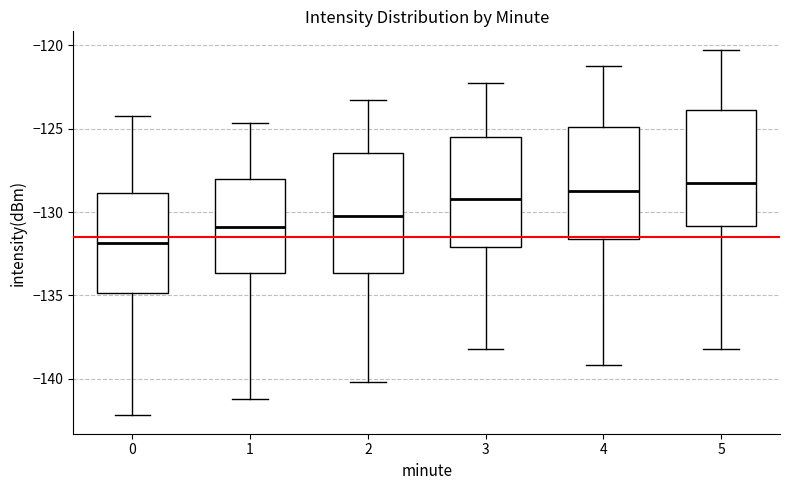

Reading left to right, read every box against the y-axis: the position of its median line, the range the box covers, and the ends of its whiskers. The values are not printed on the chart, so give them approximately, as read against the axis.

0: median -132.0, box -135.0 to -129.0, whiskers -142.0 to -124.5
1: median -131.0, box -133.5 to -128.0, whiskers -141.0 to -124.5
2: median -130.5, box -133.5 to -126.5, whiskers -140.0 to -123.5
3: median -129.0, box -132.0 to -125.5, whiskers -138.0 to -122.5
4: median -128.5, box -131.5 to -125.0, whiskers -139.0 to -121.5
5: median -128.5, box -131.0 to -124.0, whiskers -138.0 to -120.5